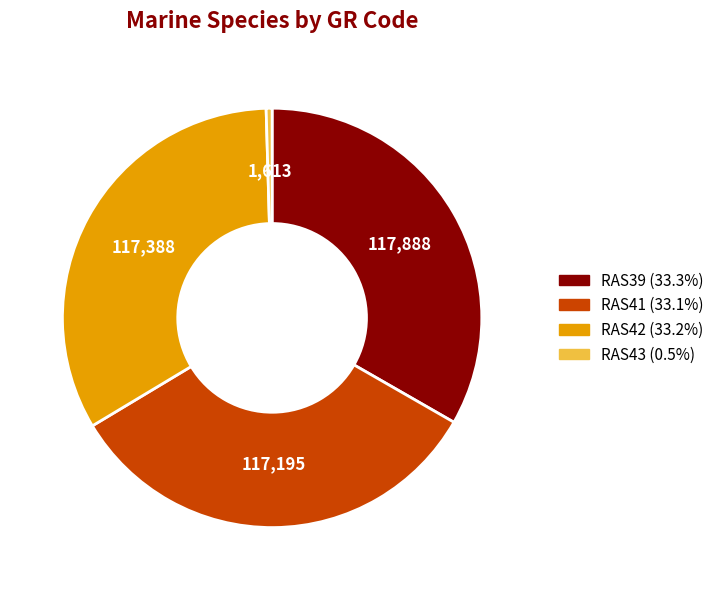

Is there any slice that represents more than half of the pie?

No